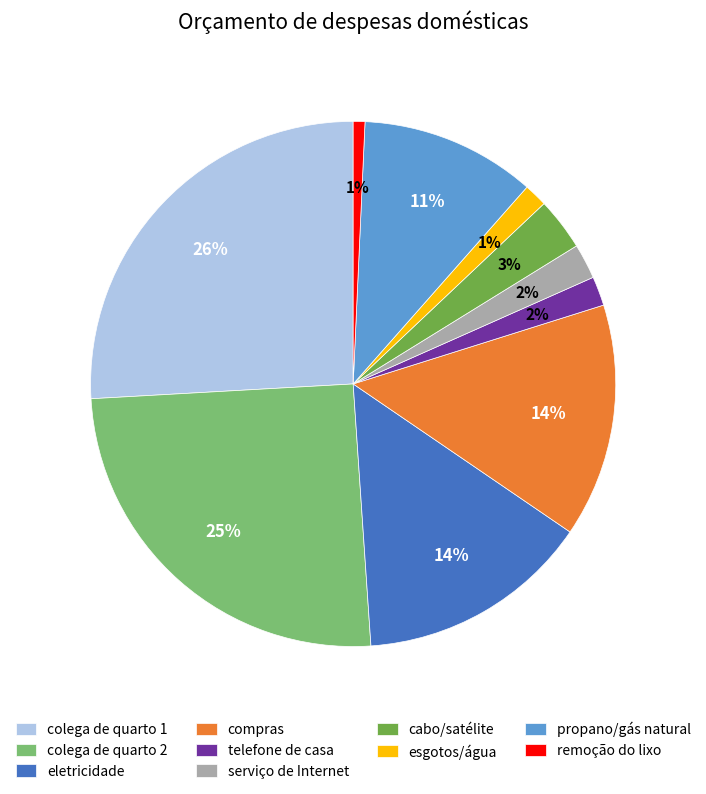

True or false: serviço de Internet accounts for 13% of the total.

False